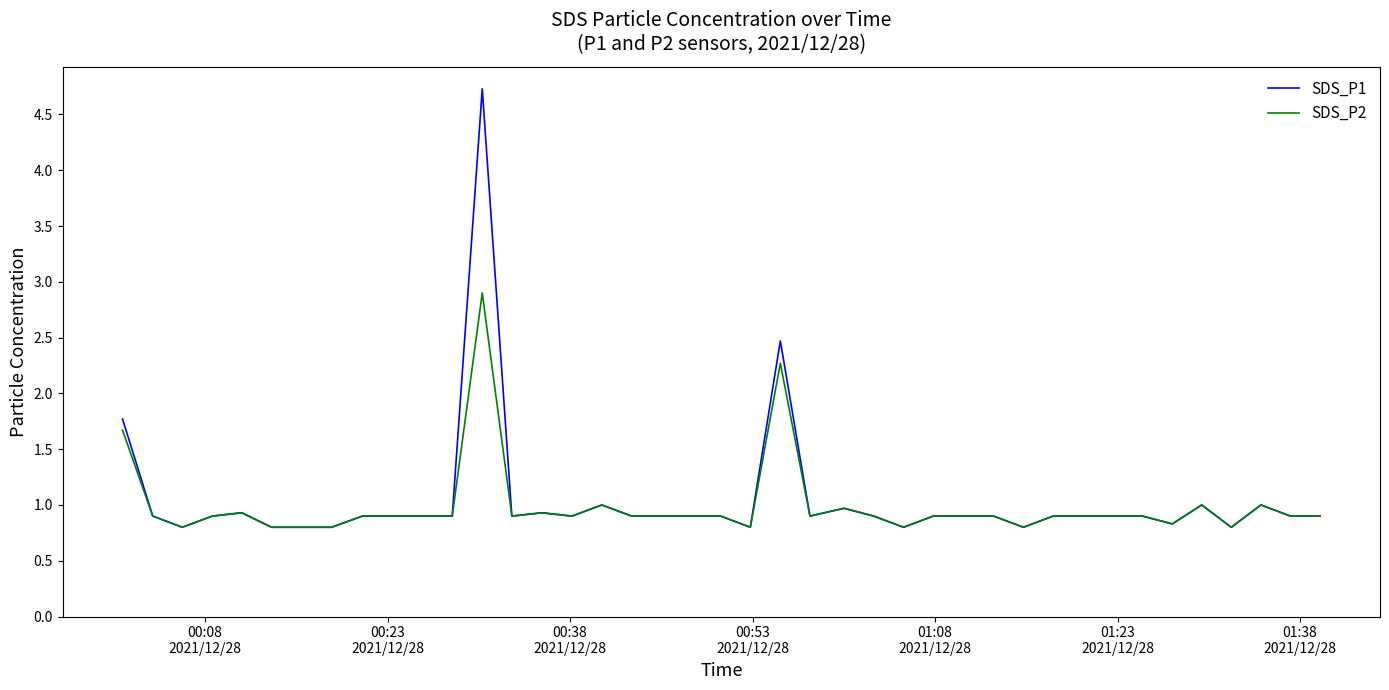

Which series has the largest range (max minus min)?

SDS_P1